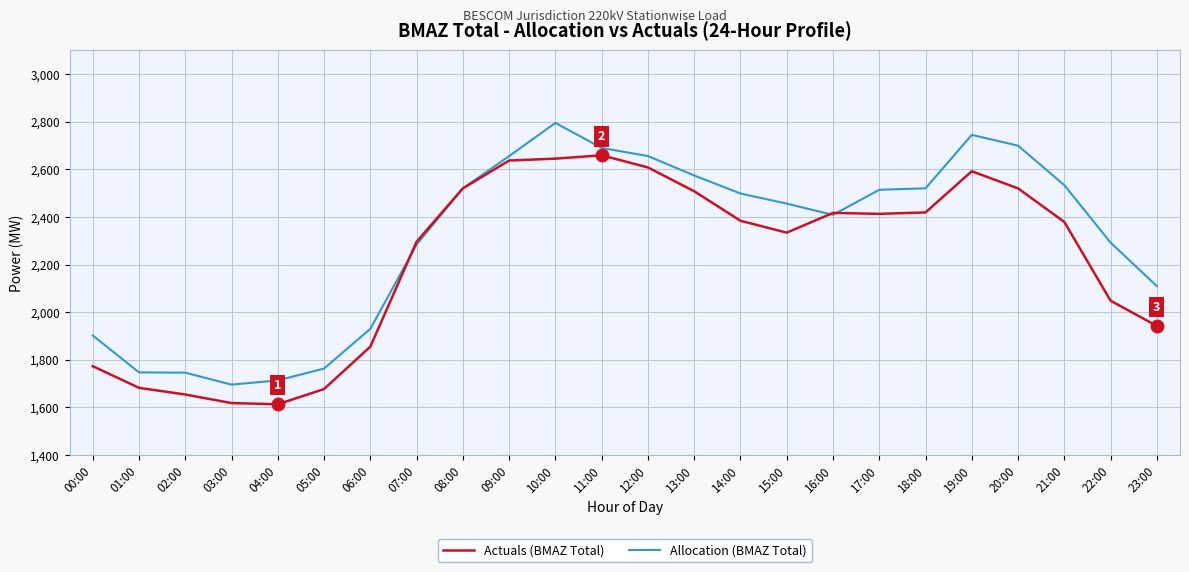

What is the average value of the Actuals (BMAZ Total) series?

2216.4